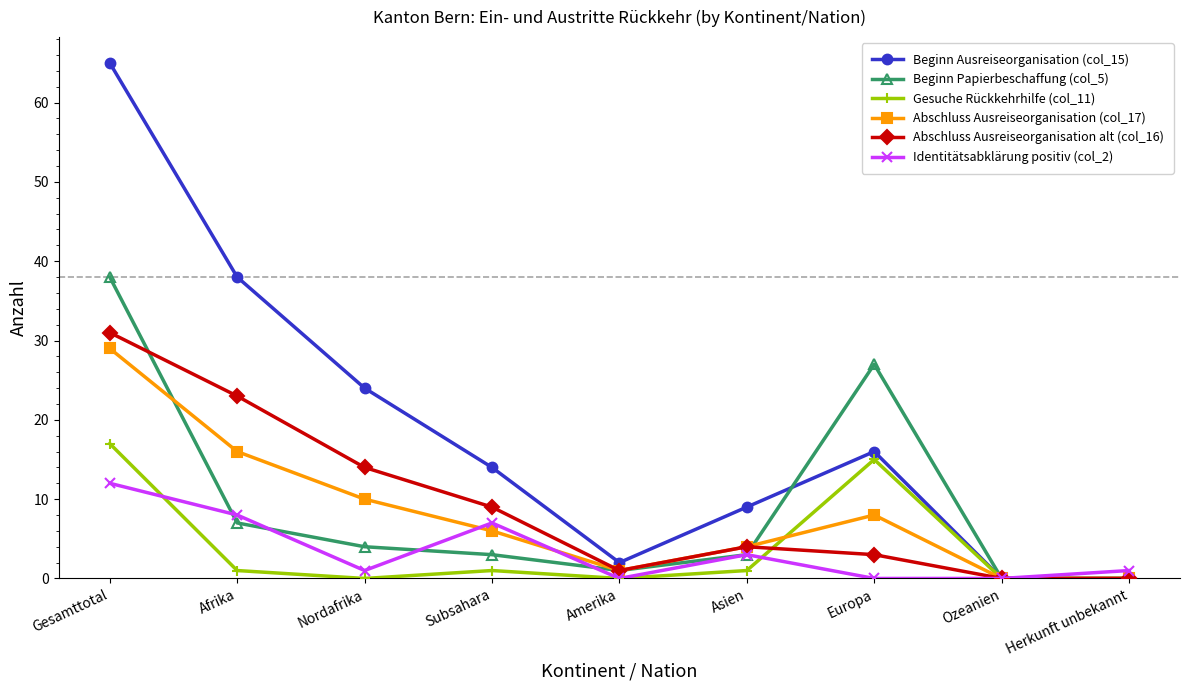

Reading left to right, what are all the values shown in this chart?

Beginn Ausreiseorganisation (col_15): 65	38	24	14	2	9	16	0	0
Beginn Papierbeschaffung (col_5): 38	7	4	3	1	3	27	0	0
Gesuche Rückkehrhilfe (col_11): 17	1	0	1	0	1	15	0	0
Abschluss Ausreiseorganisation (col_17): 29	16	10	6	1	4	8	0	0
Abschluss Ausreiseorganisation alt (col_16): 31	23	14	9	1	4	3	0	0
Identitätsabklärung positiv (col_2): 12	8	1	7	0	3	0	0	1